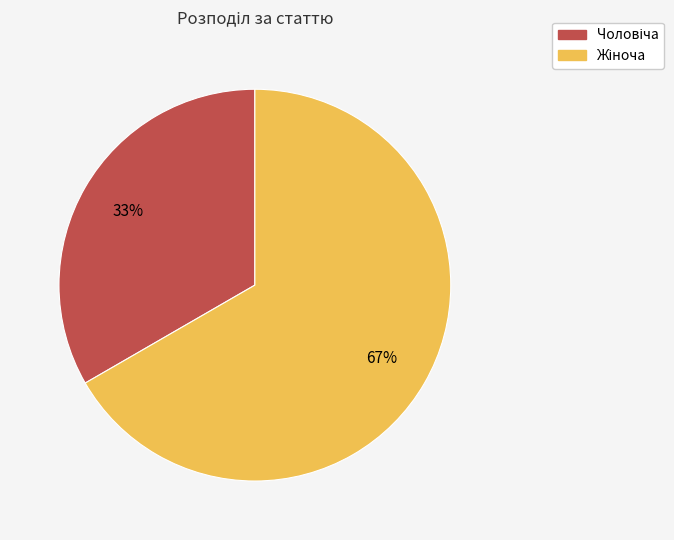

To the nearest percent, what is the average slice percentage?

50%